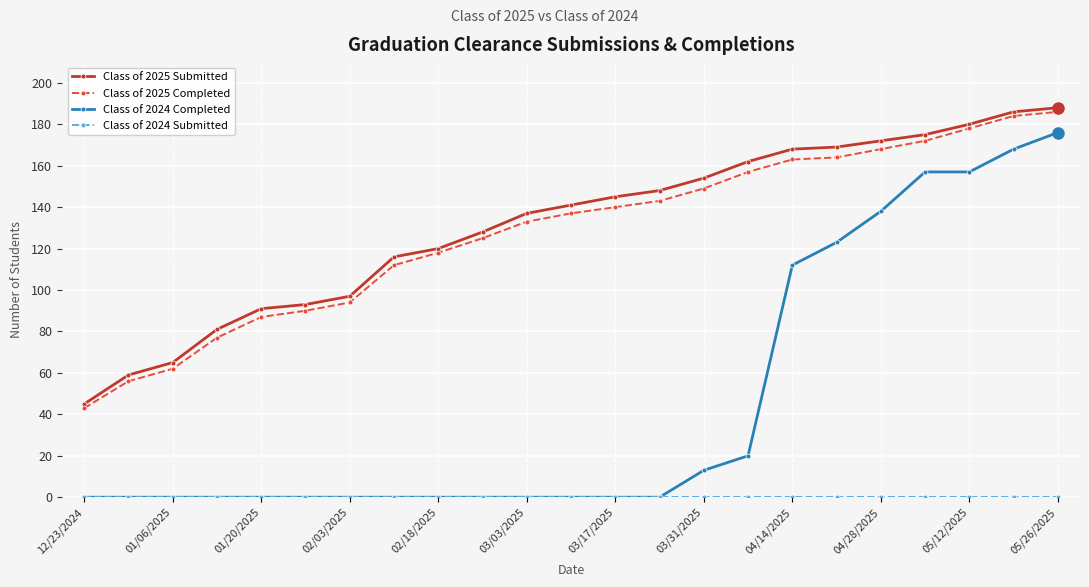

Which series has the largest total across all categories?

Class of 2025 Submitted